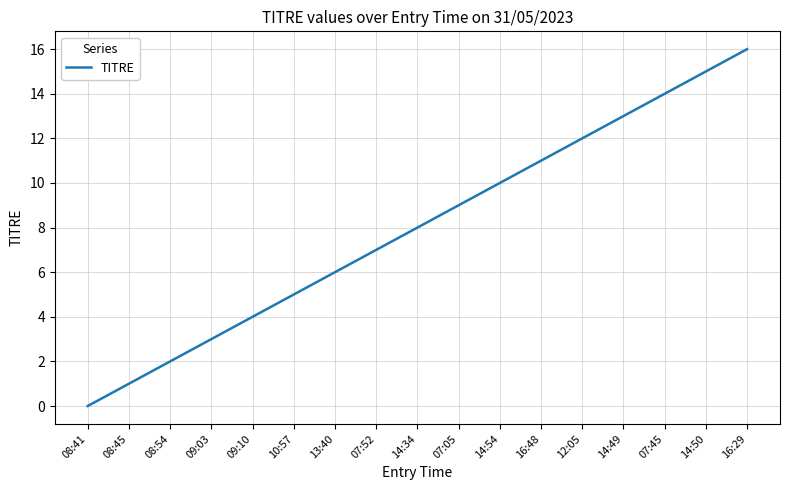

Between 14:54 and 08:54, which is larger?

14:54